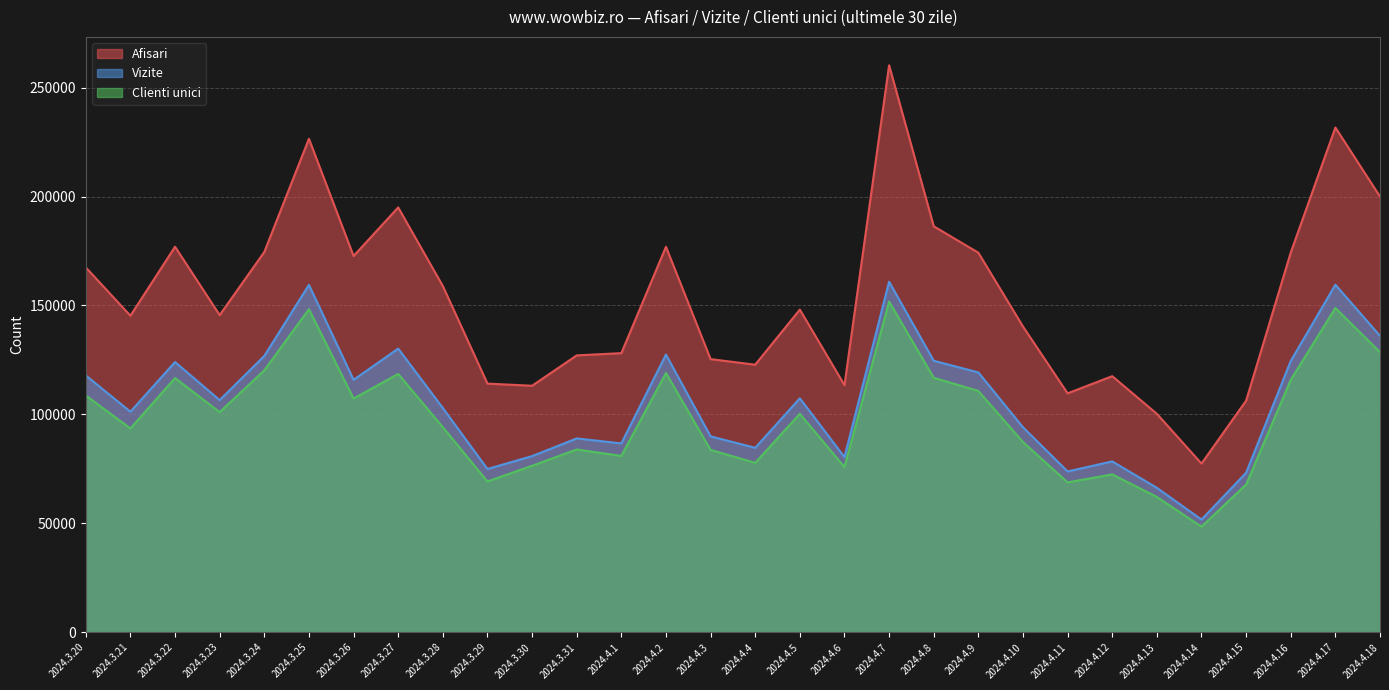

The value of Clienti unici at 2024.4.8 is 69874. True or false?

False